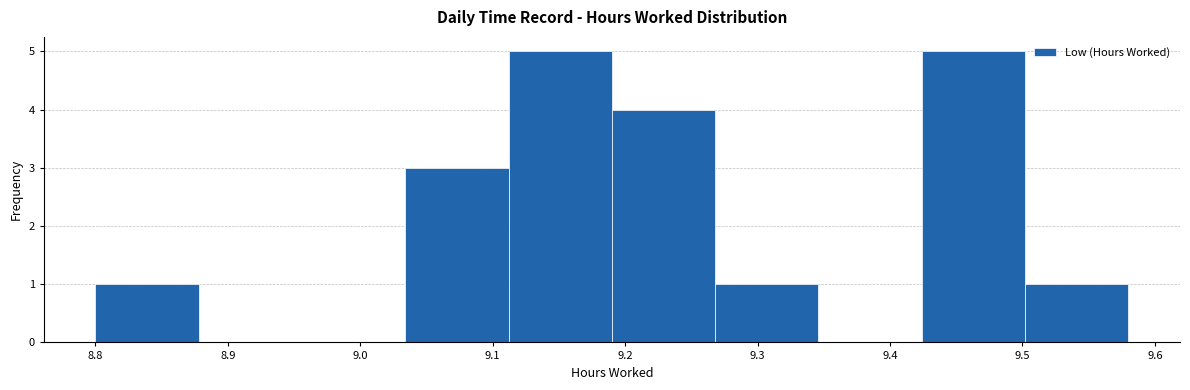

Reading left to right, list every bar in this chart as the range it spans on the x-axis followed by its height. Neither the bar edges nor the heights are printed on the chart, so give them approximately, as read against the axes.

8.800 to 8.878: 1
8.878 to 8.956: 0
8.956 to 9.034: 0
9.034 to 9.112: 3
9.112 to 9.190: 5
9.190 to 9.268: 4
9.268 to 9.346: 1
9.346 to 9.424: 0
9.424 to 9.502: 5
9.502 to 9.580: 1